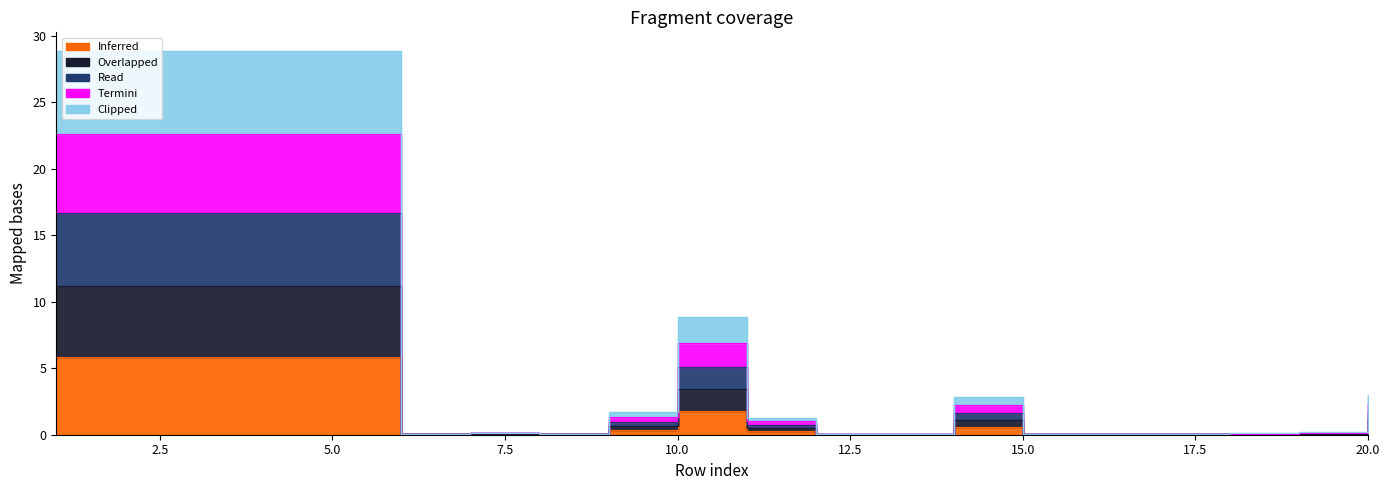

What is the total value across all series at 19?

0.6